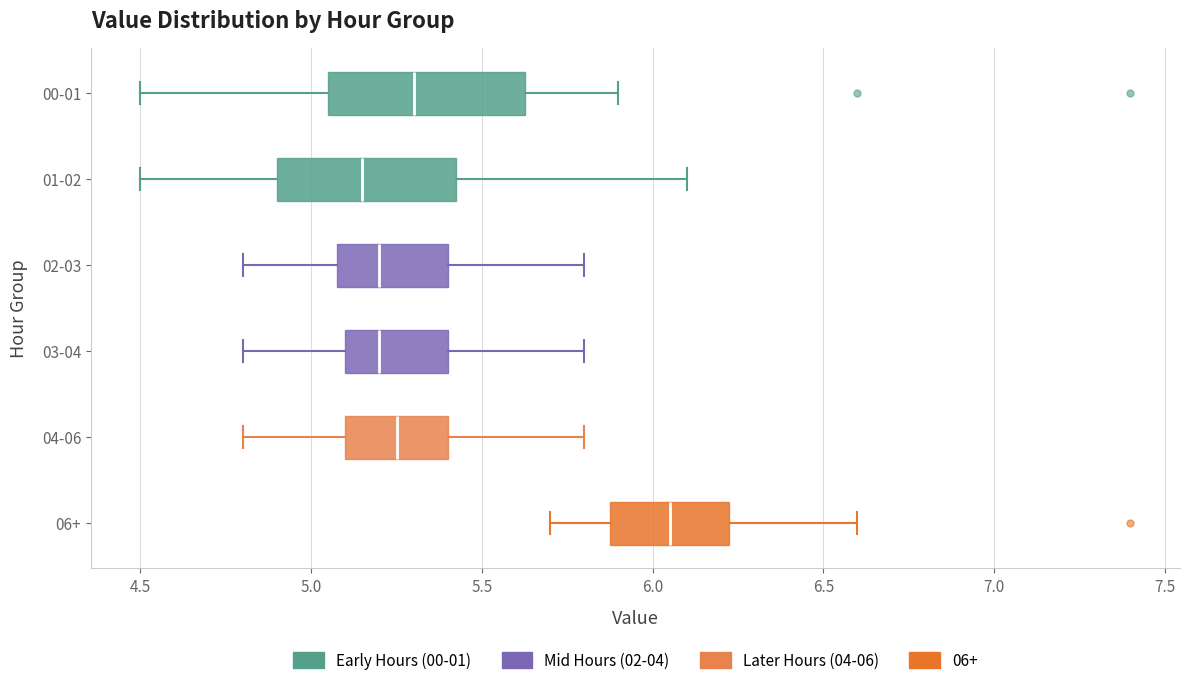

Reading bottom to top, read every box against the x-axis: the position of its median line, the range the box covers, and the ends of its whiskers. The values are not printed on the chart, so give them approximately, as read against the axis.

06+: median 6.05, box 5.90 to 6.25, whiskers 5.70 to 6.60
04-06: median 5.25, box 5.10 to 5.40, whiskers 4.80 to 5.80
03-04: median 5.20, box 5.10 to 5.40, whiskers 4.80 to 5.80
02-03: median 5.20, box 5.10 to 5.40, whiskers 4.80 to 5.80
01-02: median 5.15, box 4.90 to 5.45, whiskers 4.50 to 6.10
00-01: median 5.30, box 5.05 to 5.65, whiskers 4.50 to 5.90